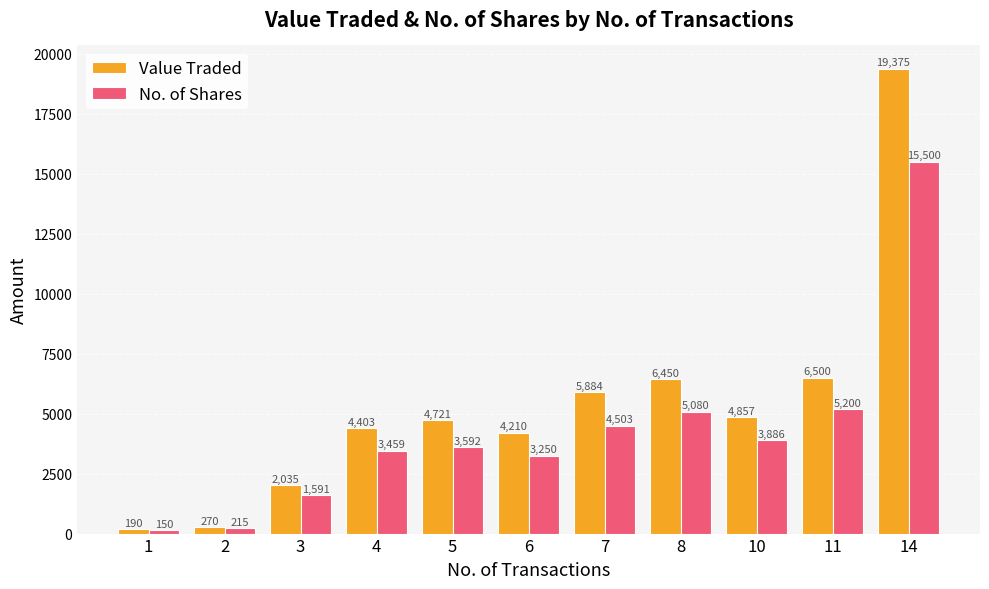

What is the total value across all series at 8?

11530.4